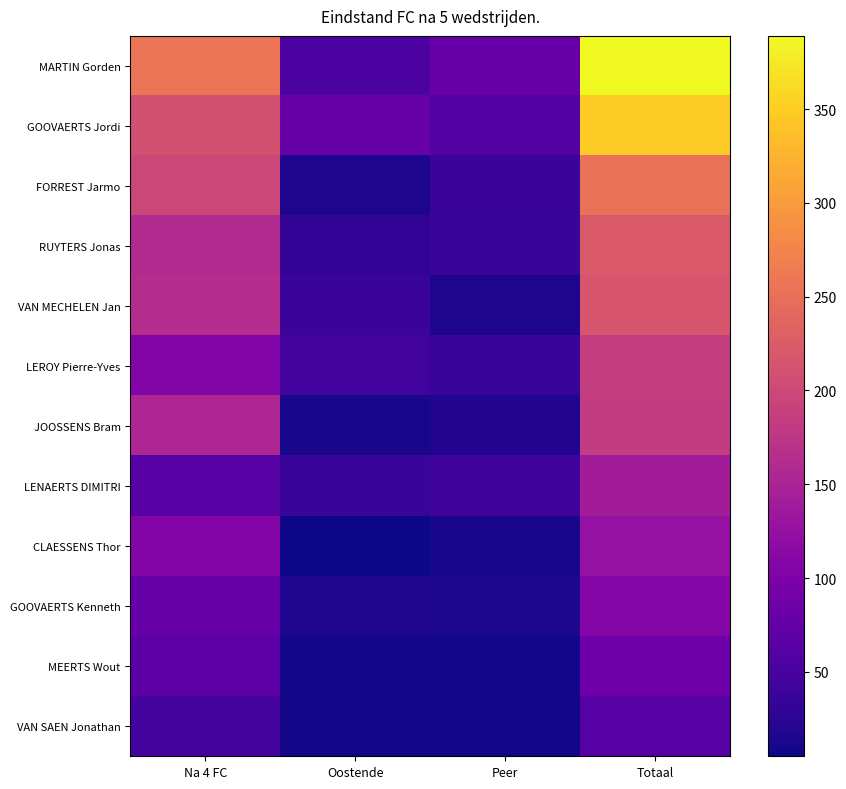

Reading left to right, transcribe all the data shown in this chart.

MARTIN Gorden: Na 4 FC=256	Oostende=54	Peer=79	Totaal=389
GOOVAERTS Jordi: Na 4 FC=209	Oostende=79	Peer=59	Totaal=347
FORREST Jarmo: Na 4 FC=197	Oostende=15	Peer=39	Totaal=251
RUYTERS Jonas: Na 4 FC=158	Oostende=29	Peer=35	Totaal=222
VAN MECHELEN Jan: Na 4 FC=163	Oostende=37	Peer=15	Totaal=215
LEROY Pierre-Yves: Na 4 FC=104	Oostende=45	Peer=36	Totaal=185
JOOSSENS Bram: Na 4 FC=154	Oostende=12	Peer=17	Totaal=183
LENAERTS DIMITRI: Na 4 FC=64	Oostende=36	Peer=41	Totaal=141
CLAESSENS Thor: Na 4 FC=108	Oostende=5	Peer=12	Totaal=125
GOOVAERTS Kenneth: Na 4 FC=80	Oostende=16	Peer=13	Totaal=109
MEERTS Wout: Na 4 FC=68	Oostende=9	Peer=8	Totaal=85
VAN SAEN Jonathan: Na 4 FC=47	Oostende=8	Peer=8	Totaal=63